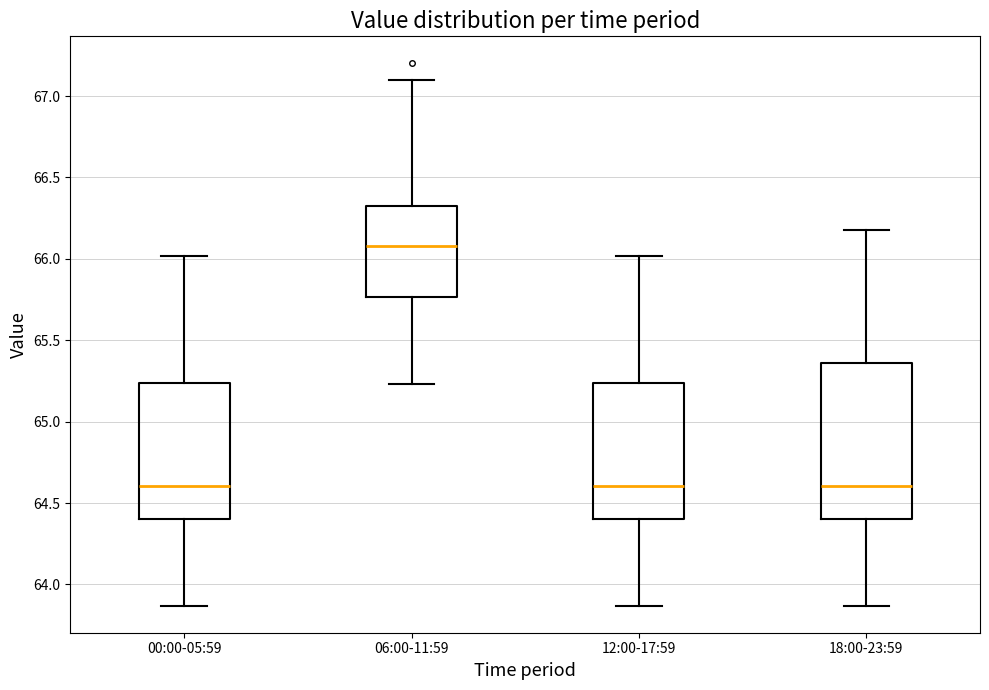

Reading left to right, read every box against the y-axis: the position of its median line, the range the box covers, and the ends of its whiskers. The values are not printed on the chart, so give them approximately, as read against the axis.

00:00-05:59: median 64.60, box 64.40 to 65.25, whiskers 63.85 to 66.00
06:00-11:59: median 66.10, box 65.75 to 66.35, whiskers 65.25 to 67.10
12:00-17:59: median 64.60, box 64.40 to 65.25, whiskers 63.85 to 66.00
18:00-23:59: median 64.60, box 64.40 to 65.35, whiskers 63.85 to 66.20